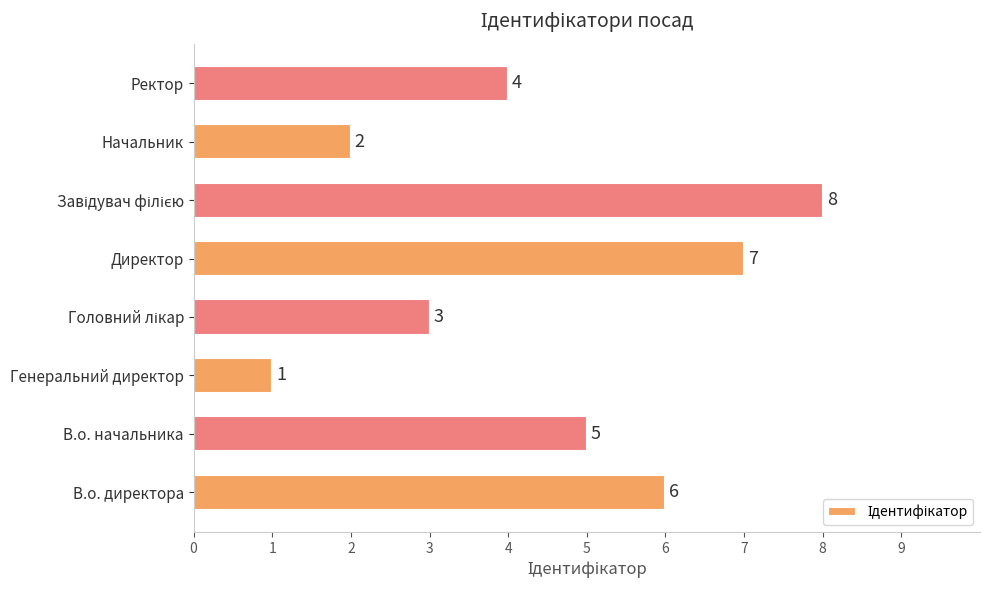

The chart shows a value of 2 at Генеральний директор. True or false?

False